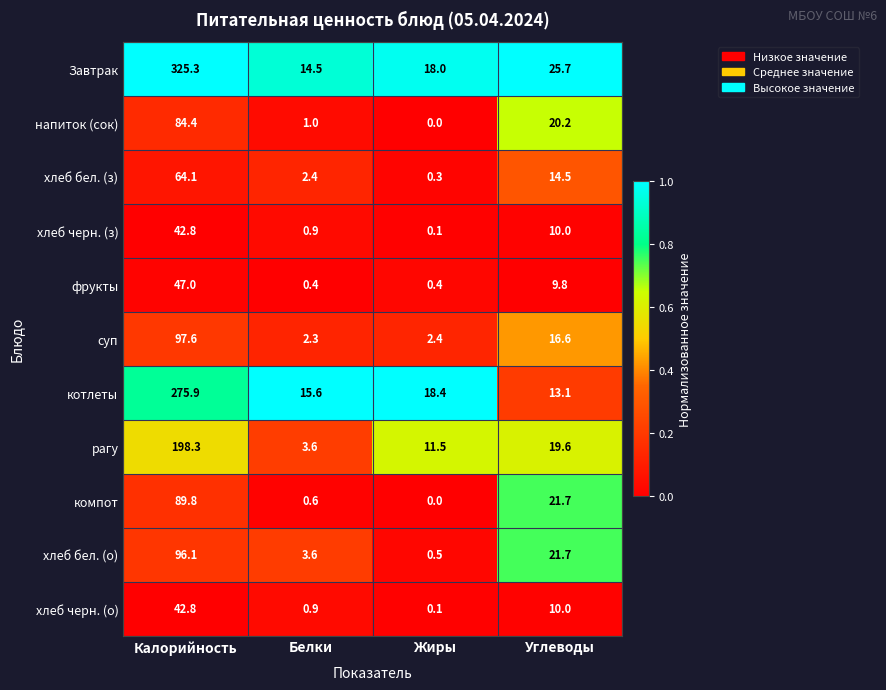

Which series has the widest spread of values?

Завтрак